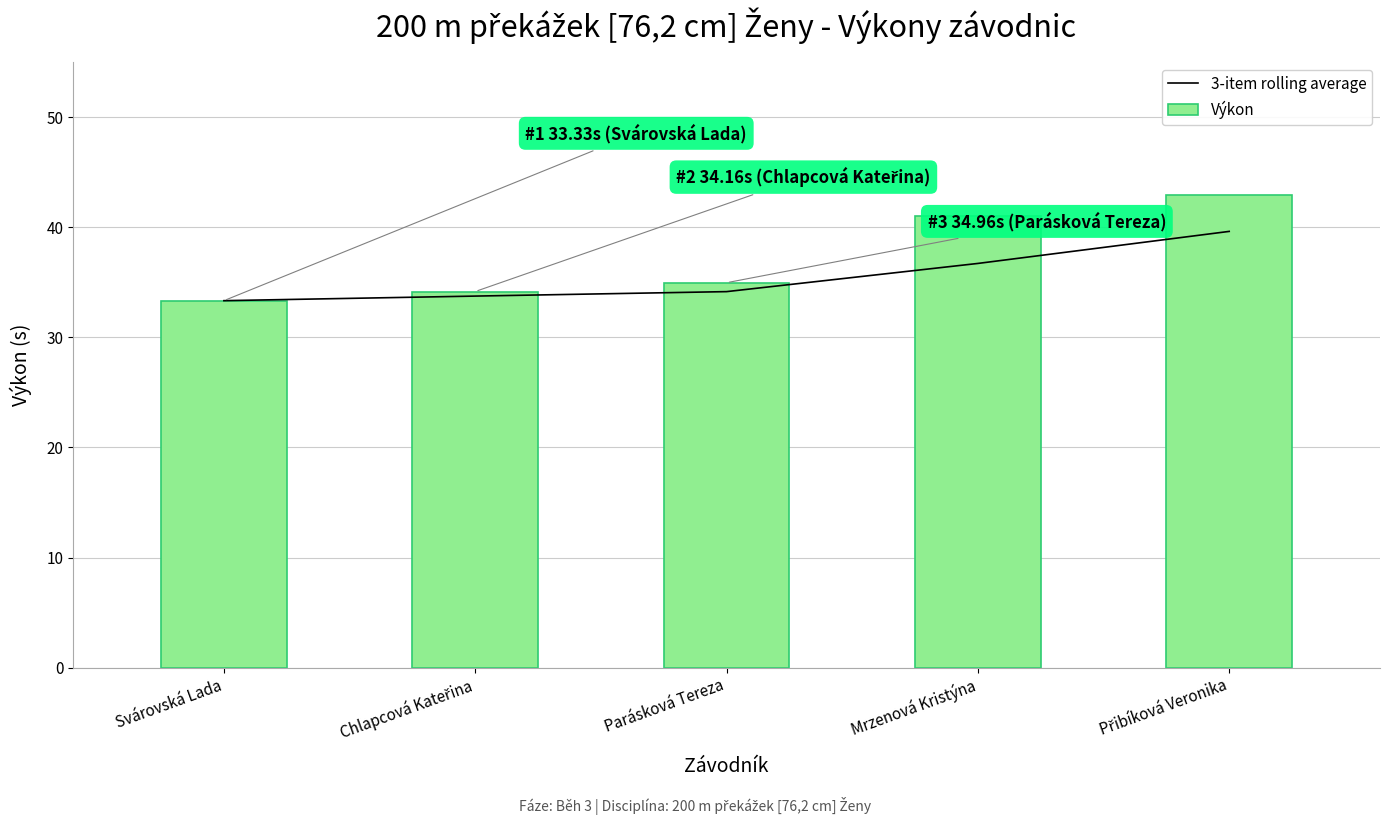

What position from the right is Parásková Tereza?

3